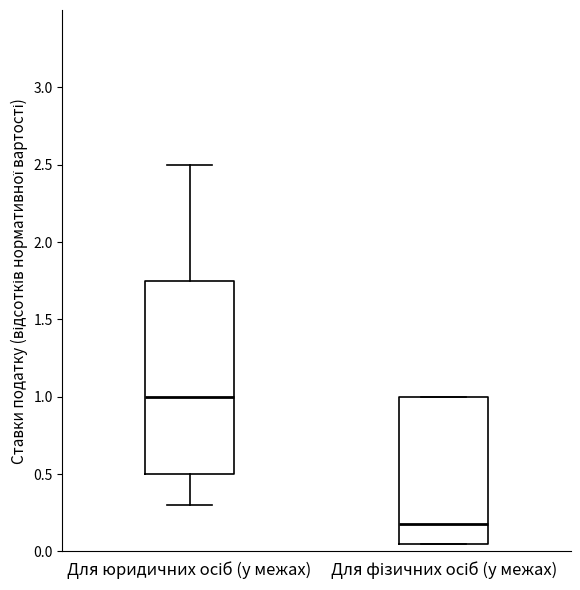

Reading left to right, transcribe this box plot: for each box, give where its median line is, the range the box spans, and where its two whiskers end, as read against the y-axis. The values are not printed on the chart, so give them approximately, as read against the axis.

Для юридичних осіб (у межах): median 1.00, box 0.50 to 1.75, whiskers 0.30 to 2.50
Для фізичних осіб (у межах): median 0.20, box 0.05 to 1.00, whiskers 0.05 to 1.00